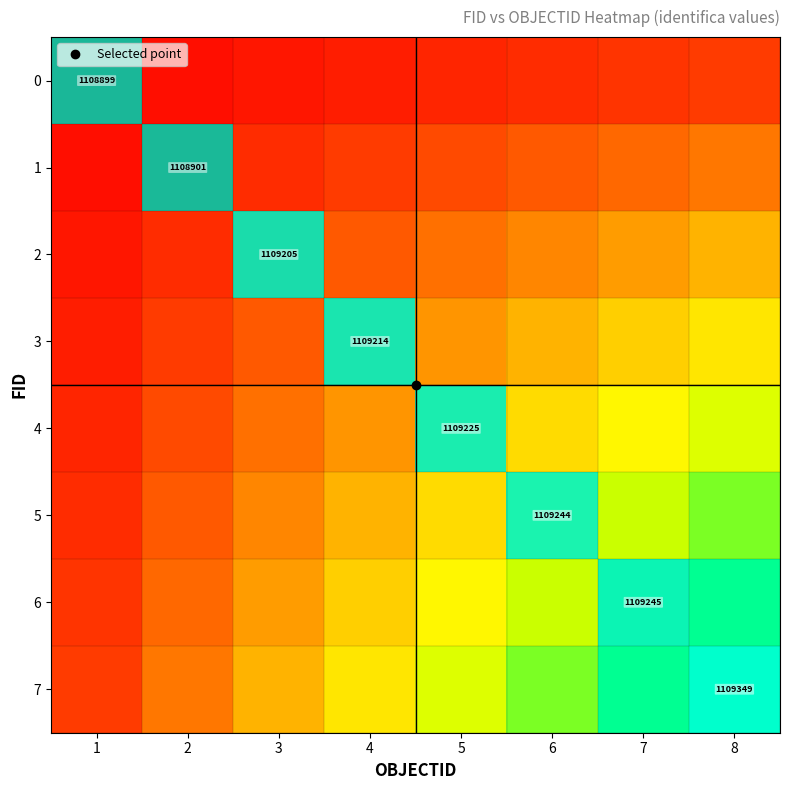

How many values in 7 are above zero?

1